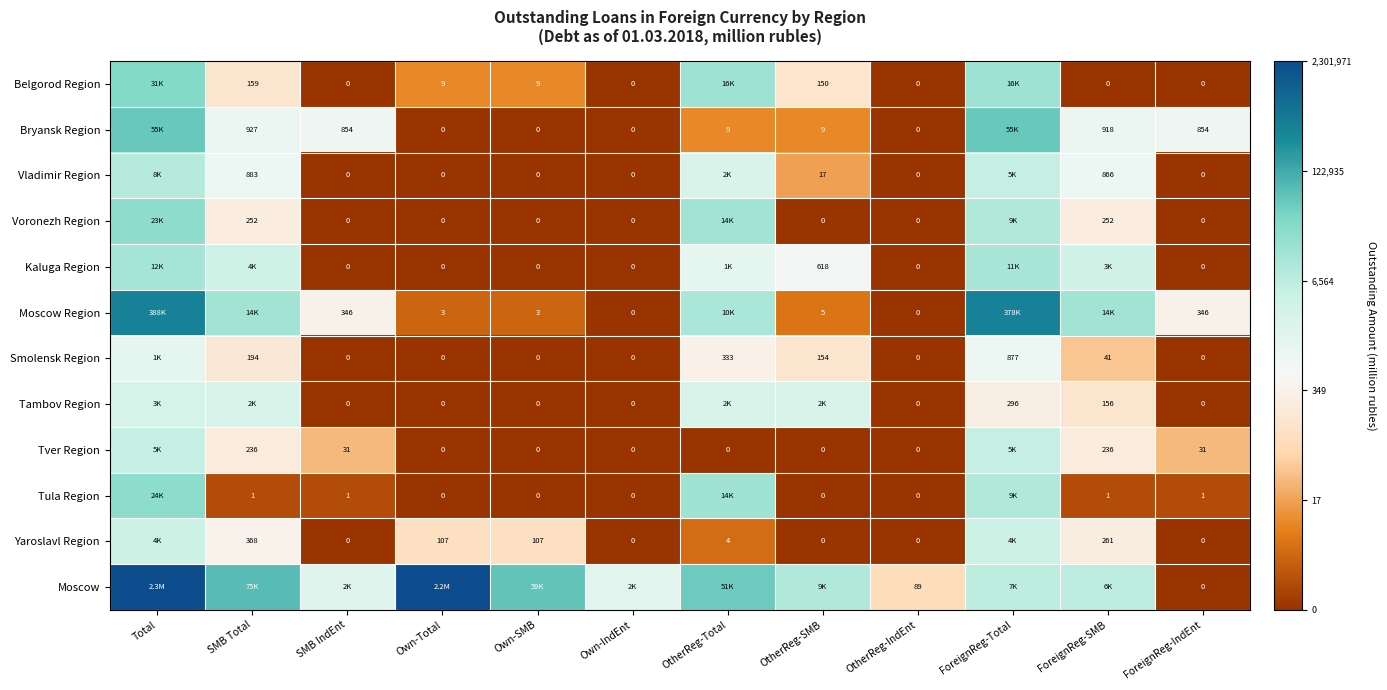

Is the value of Tver Region at SMB Total greater than the value of Voronezh Region at ForeignReg-IndEnt?

Yes